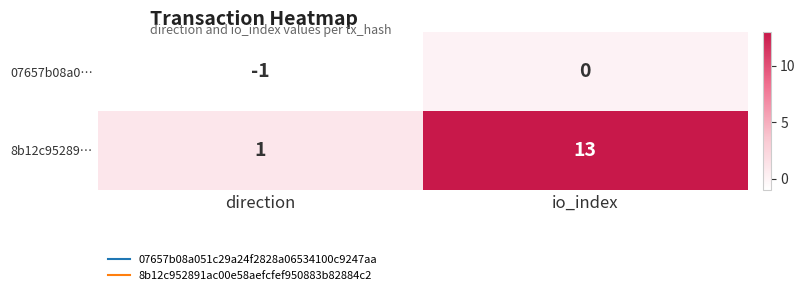

Which category has the lowest value across all series?

direction